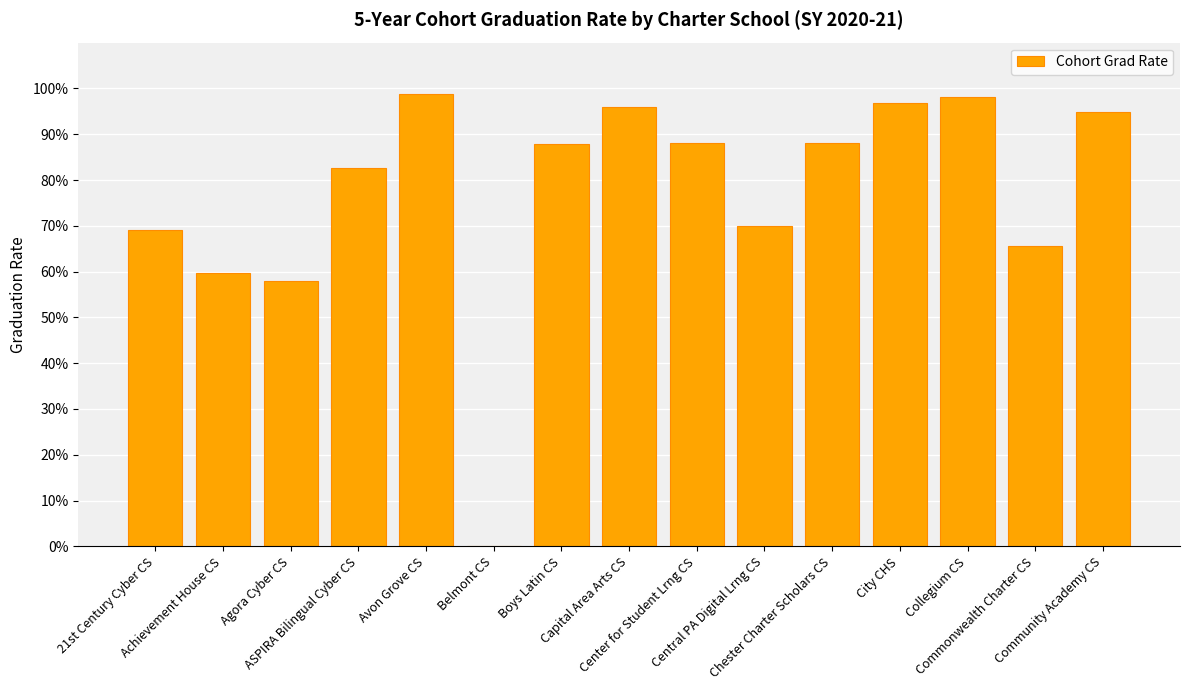

How many data points does each series have?

15